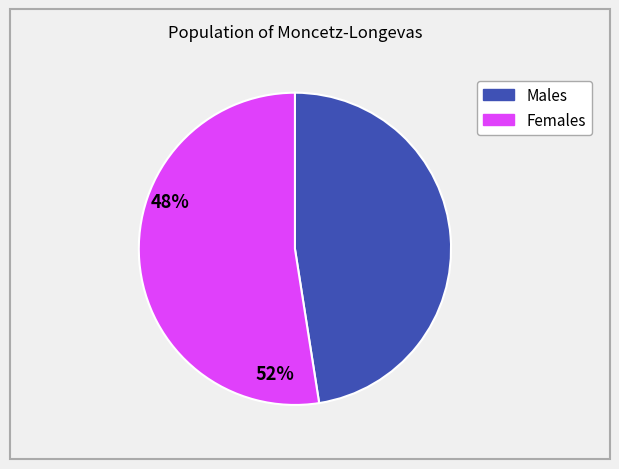

Is there any slice that represents more than half of the pie?

Yes